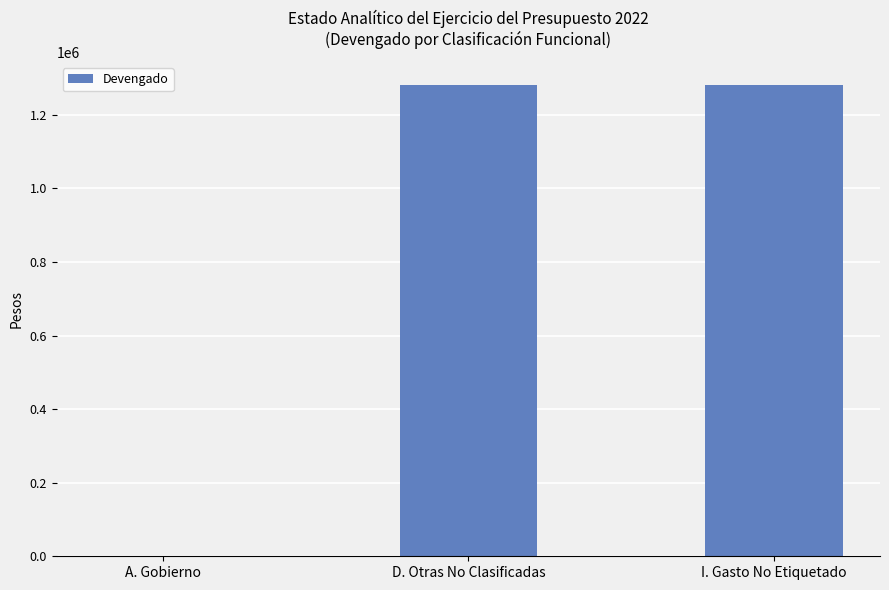

What is the sum of all values?

2559783.4